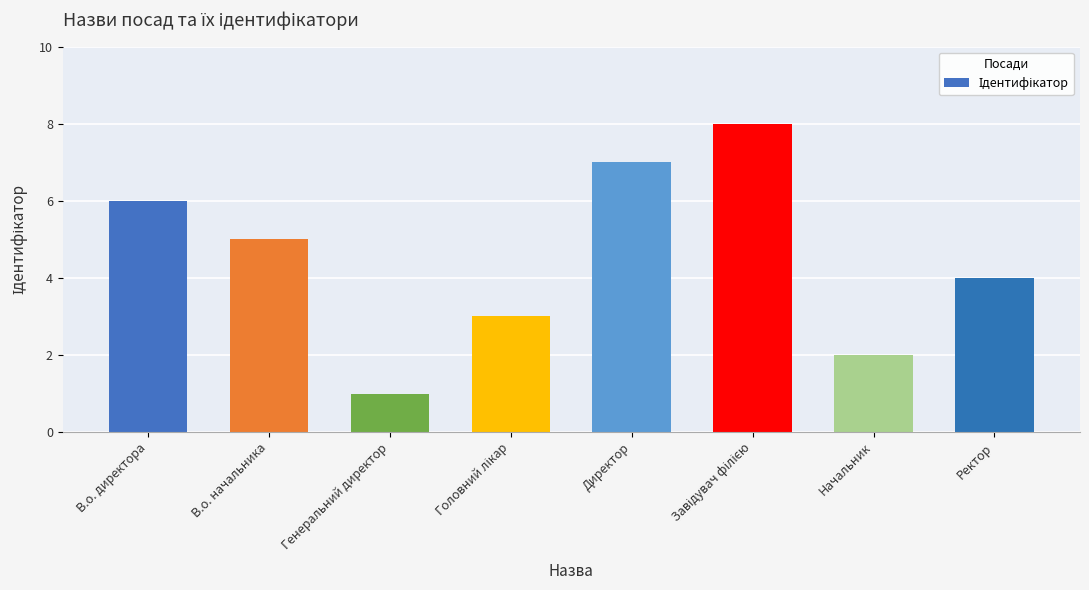

Reading right to left, extract all data points from this chart.

4	2	8	7	3	1	5	6